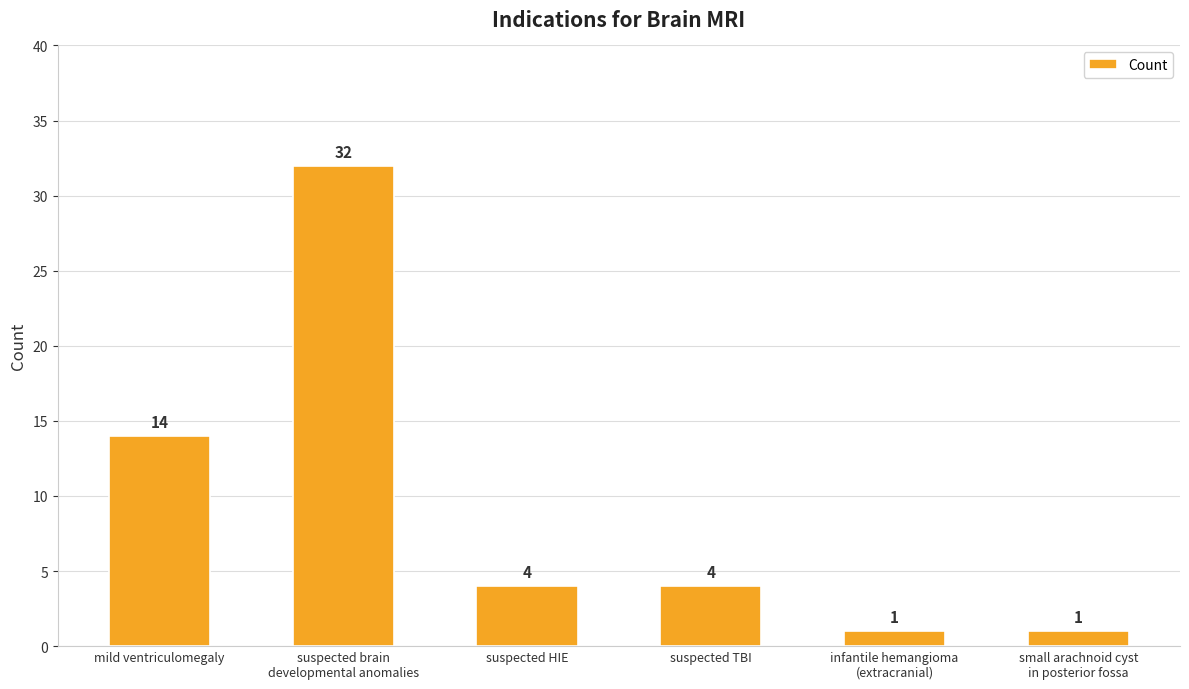

What is the difference between the values at mild ventriculomegaly and infantile hemangioma
(extracranial)?

13